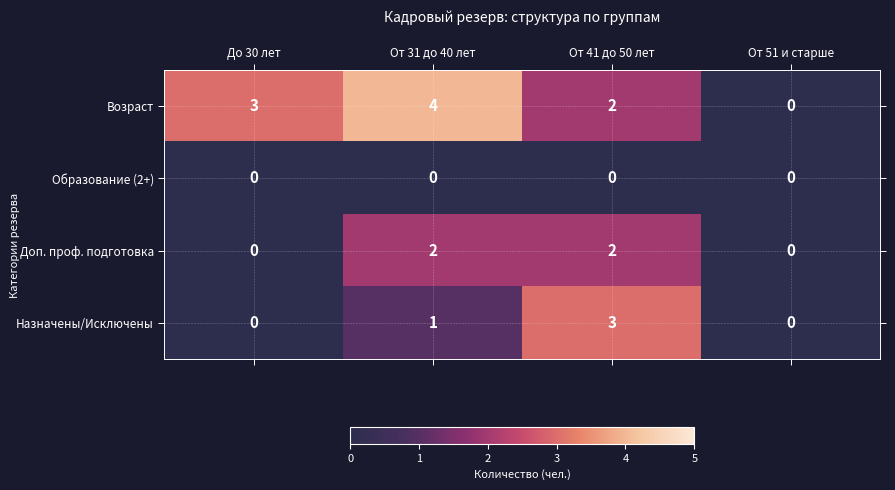

Reading left to right, what are all the values shown in this chart?

Возраст: До 30 лет=3	От 31 до 40 лет=4	От 41 до 50 лет=2	От 51 и старше=0
Образование (2+): До 30 лет=0	От 31 до 40 лет=0	От 41 до 50 лет=0	От 51 и старше=0
Доп. проф. подготовка: До 30 лет=0	От 31 до 40 лет=2	От 41 до 50 лет=2	От 51 и старше=0
Назначены/Исключены: До 30 лет=0	От 31 до 40 лет=1	От 41 до 50 лет=3	От 51 и старше=0